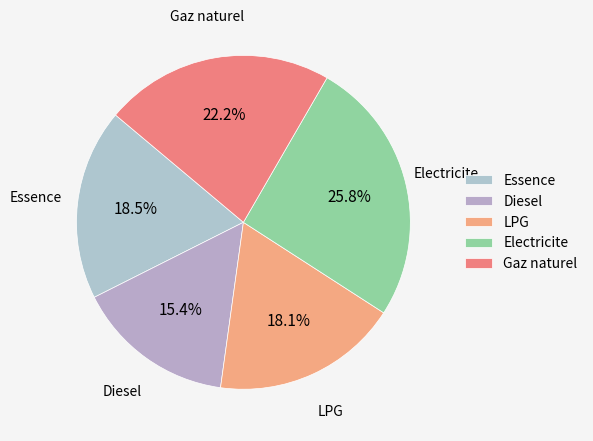

What is the total percentage of Diesel and Essence?

33.9%